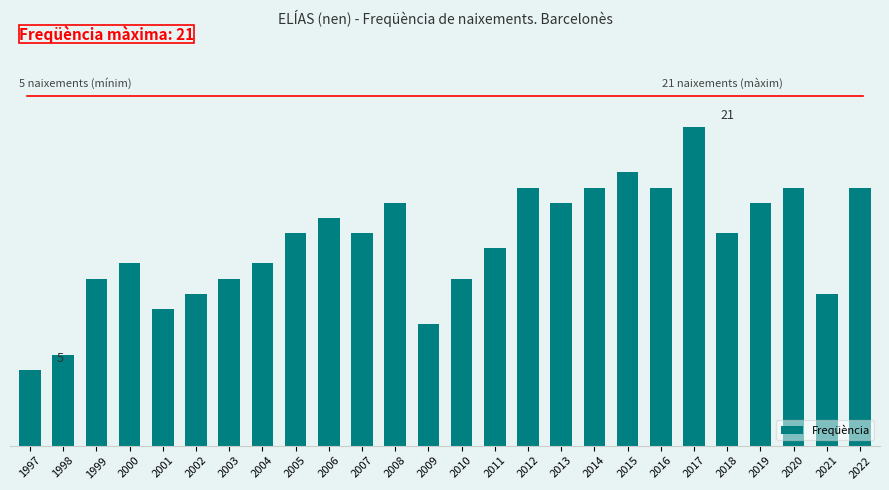

Are the bars horizontal?

No